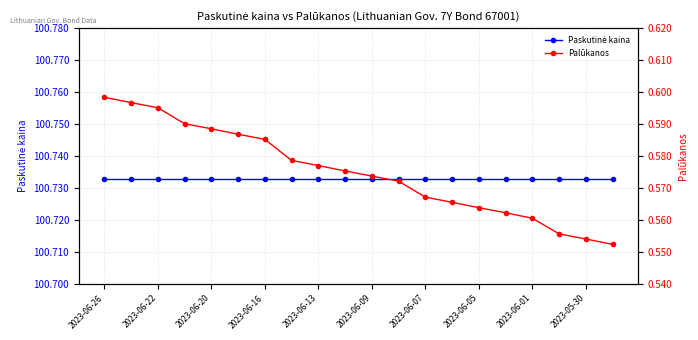

What is the smallest value displayed?

0.6